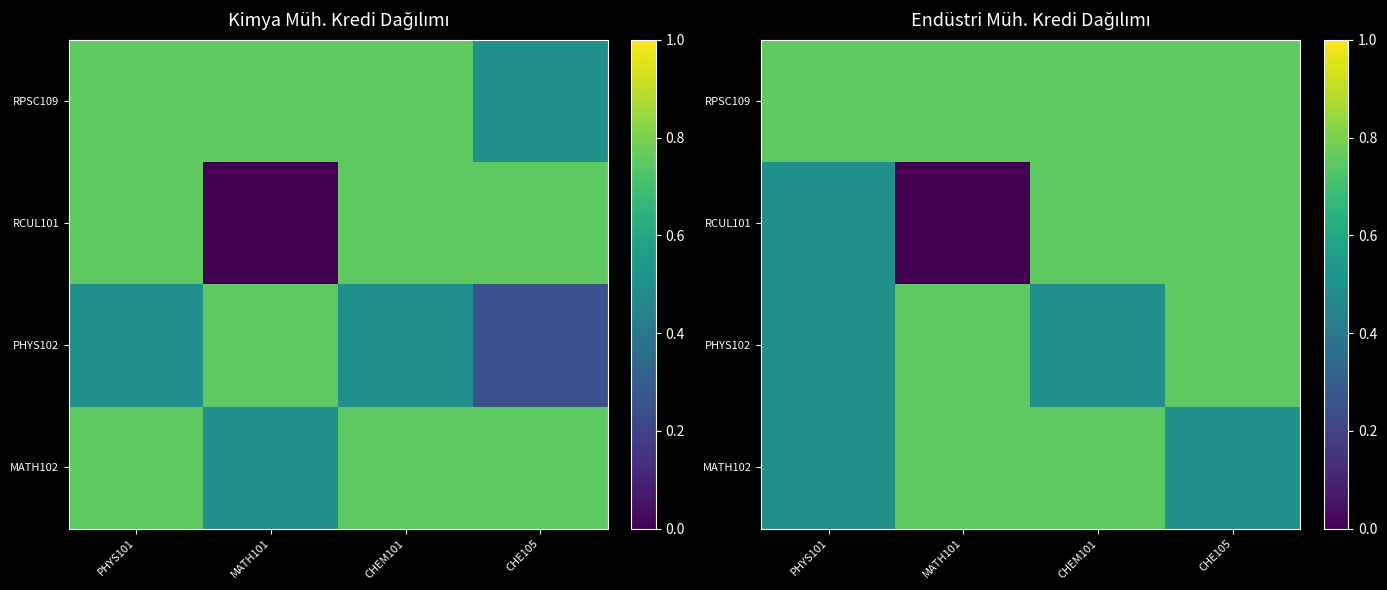

At which label is PHYS102 closest to 0?

PHYS101